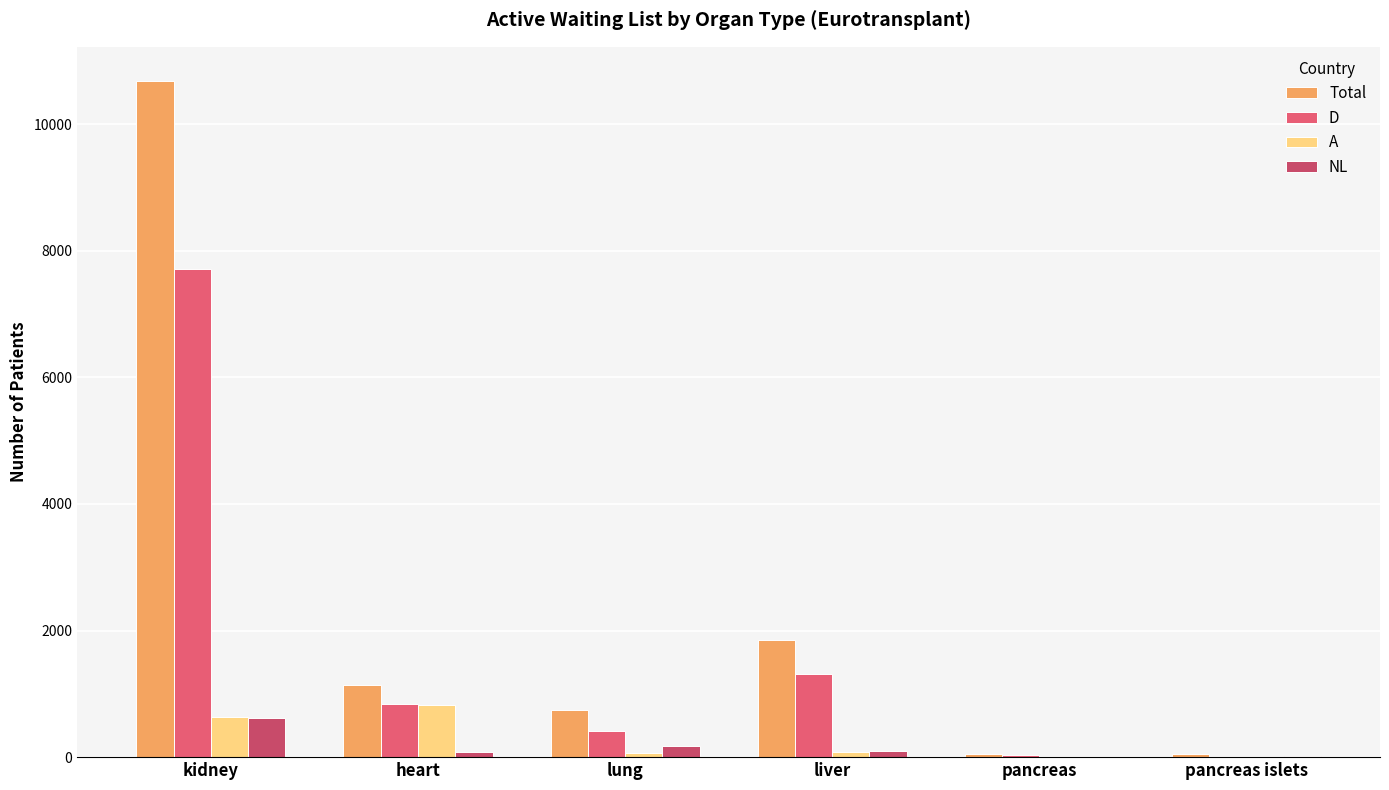

How many groups of bars are there?

6